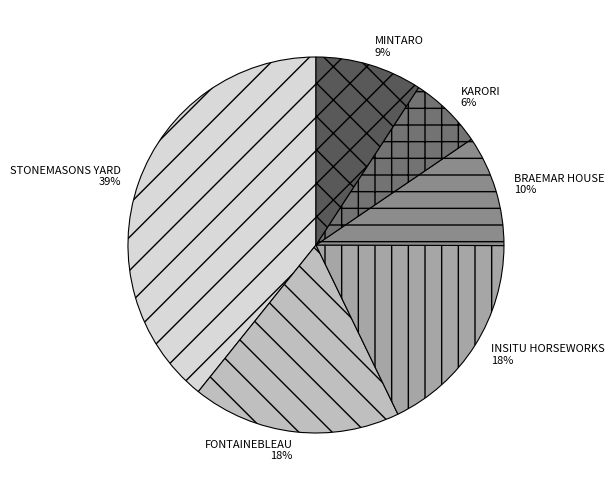

Does MINTARO account for over 50% of the chart?

No